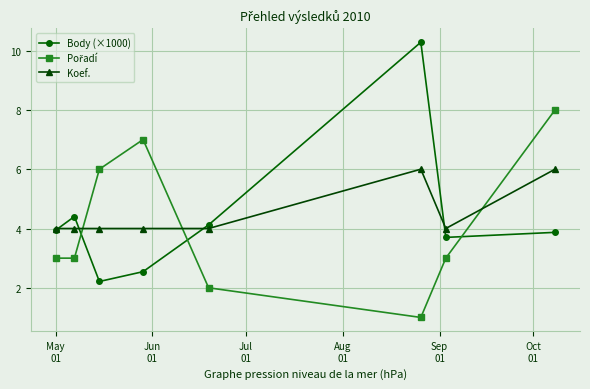

In Body (×1000), how many points are higher than both neighbors (excluding endpoints)?

2